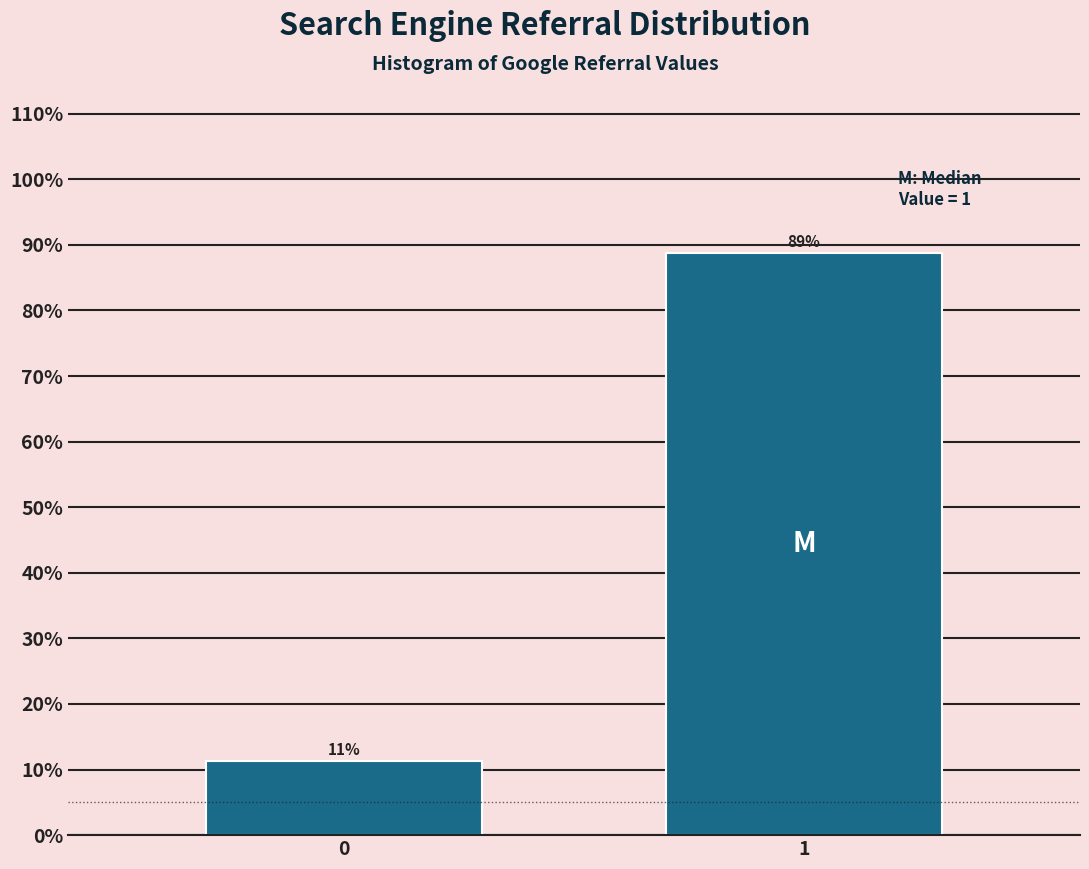

Read the value at 1.

88.7